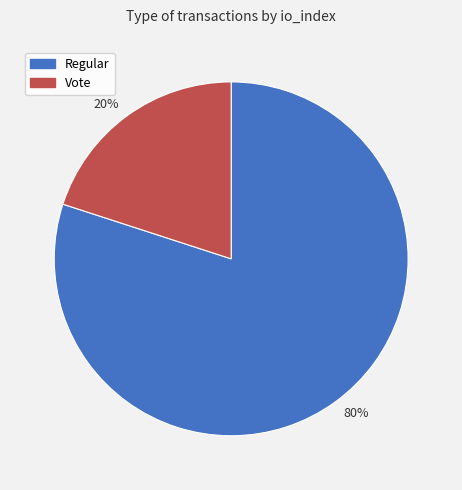

Which category has the biggest portion of the pie?

Regular